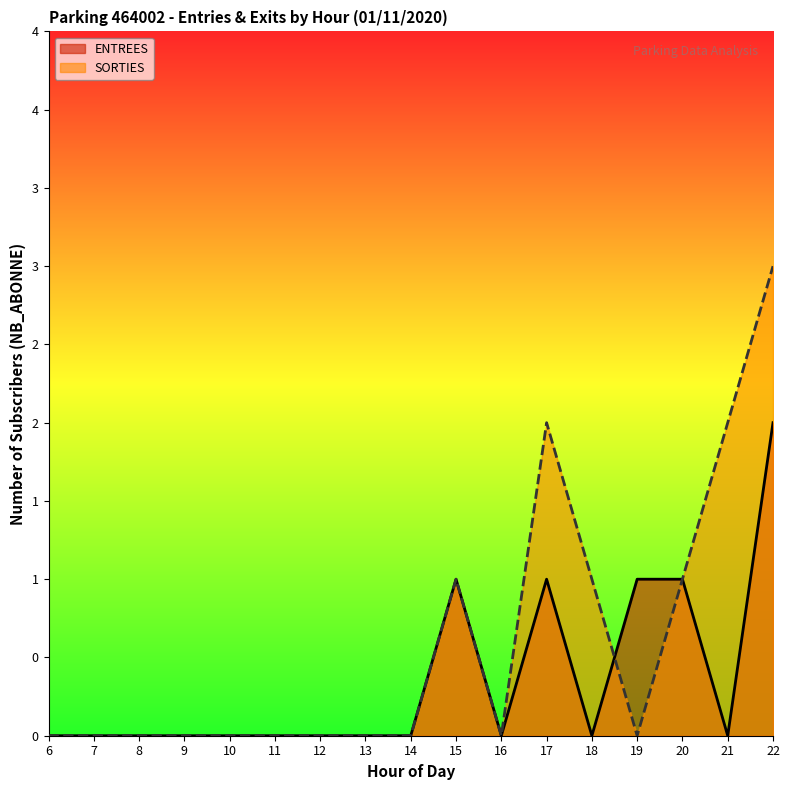

Which label corresponds to the largest value in the chart?

22